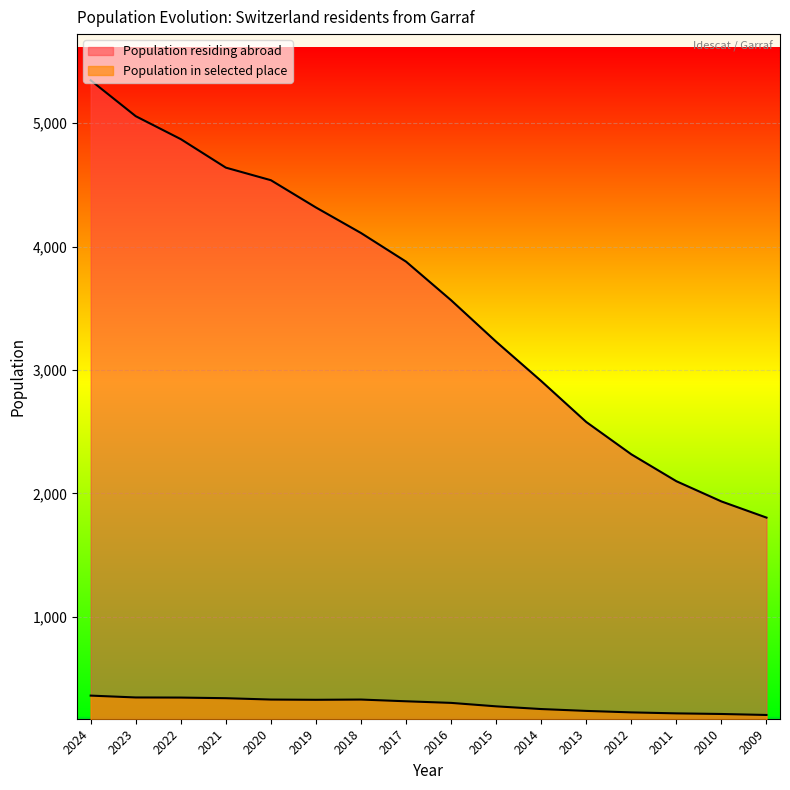

True or false: Population residing abroad and Population in selected place cross at least once.

False